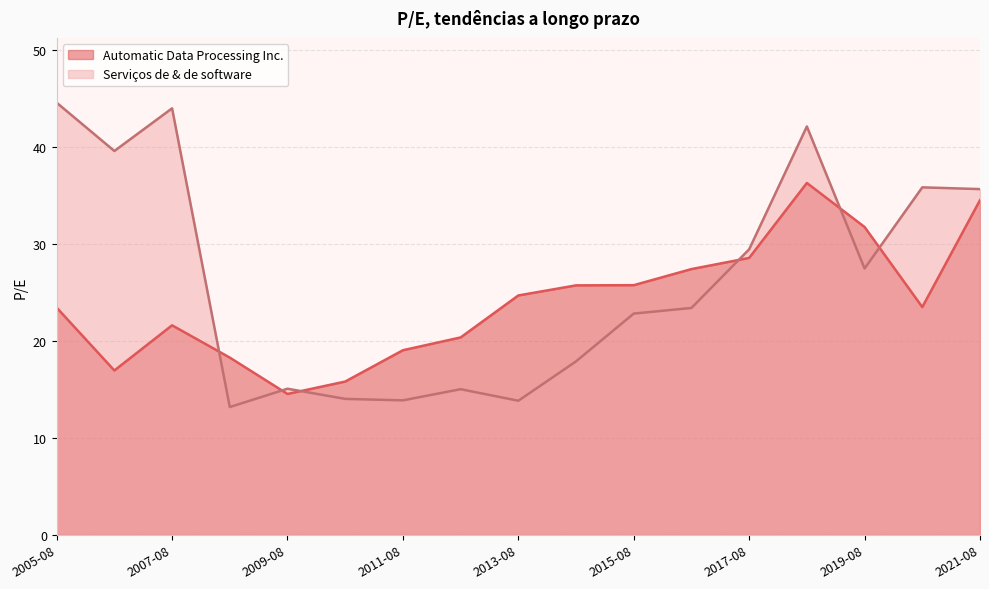

Rank the series at 2020-08-05 from highest to lowest value.

Serviços de & de software, Automatic Data Processing Inc.